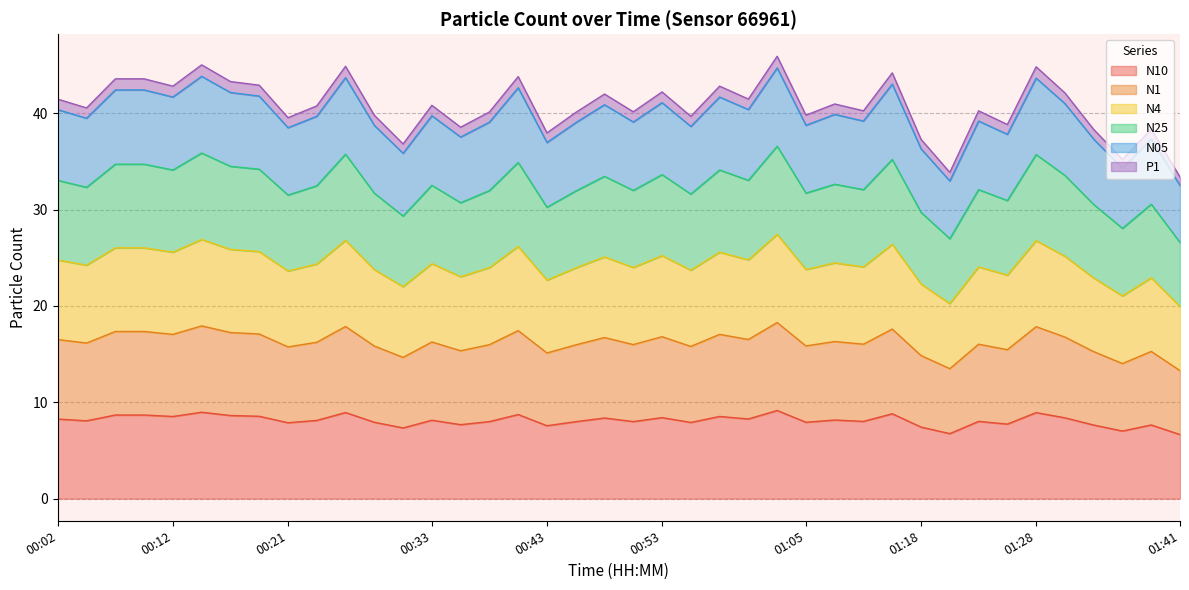

True or false: N25 and N05 cross at least once.

False